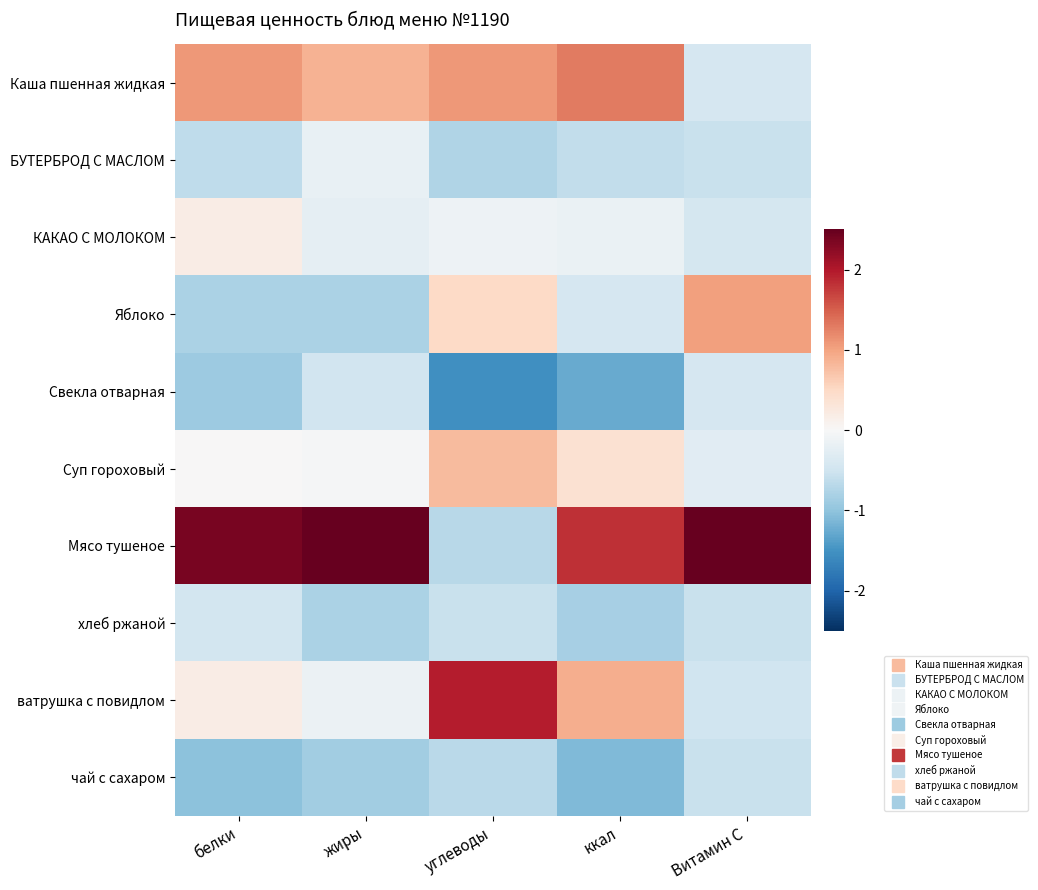

Which series has the largest total across all categories?

Мясо тушеное